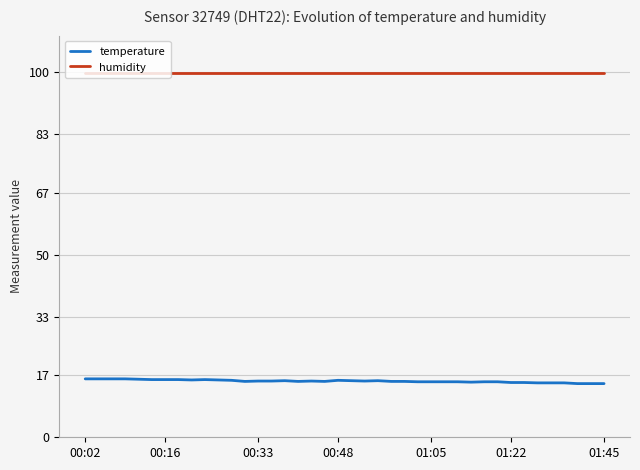

What is the sum of all humidity values?

3996.0